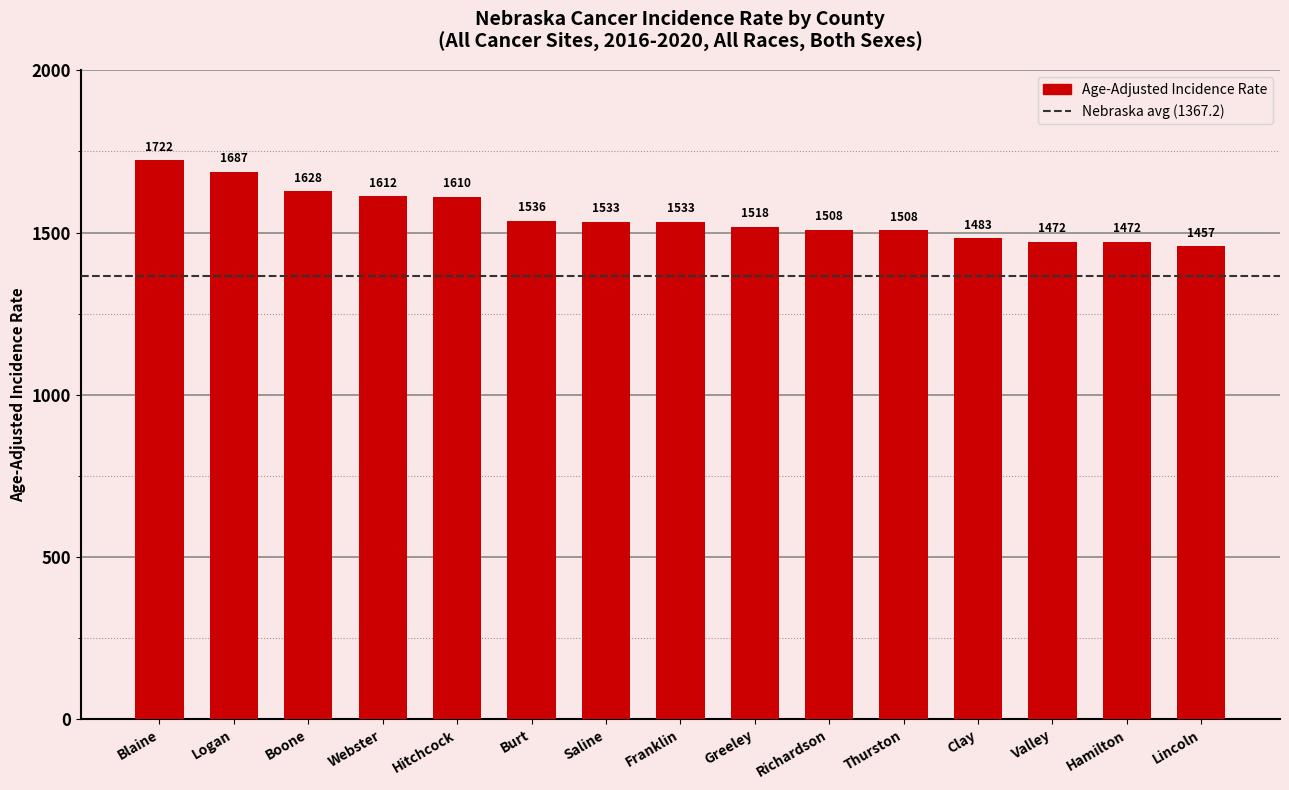

What is the average value?

1551.9